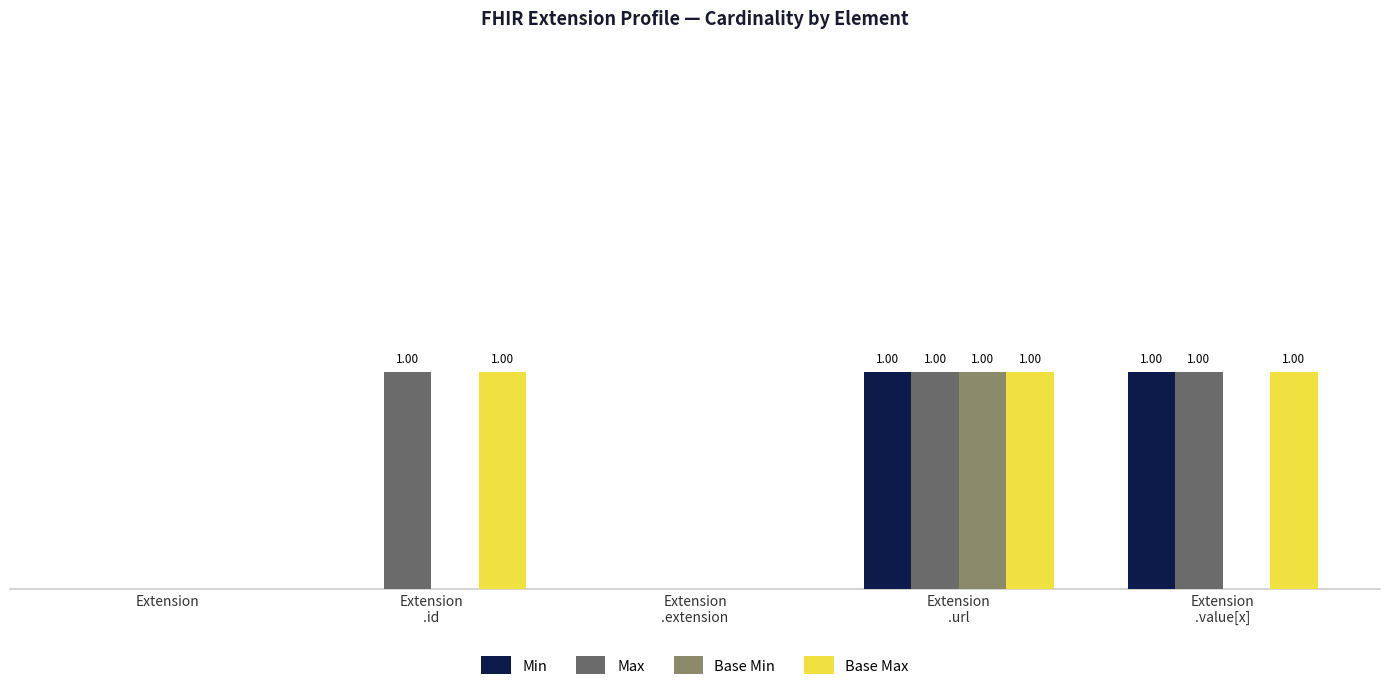

What are all the series names shown in the legend?

Min, Max, Base Min, Base Max